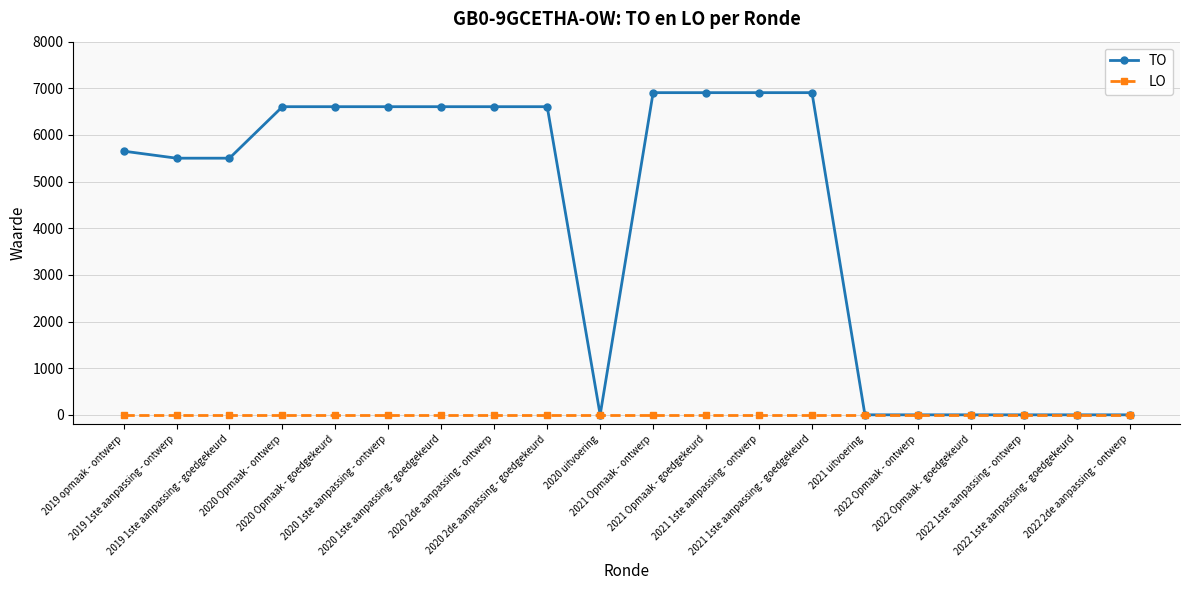

Reading right to left, transcribe all the data shown in this chart.

TO: 0	0	0	0	0	0	6907	6907	6907	6907	0	6606	6606	6606	6606	6606	6606	5502	5502	5653
LO: 0	0	0	0	0	0	0	0	0	0	0	0	0	0	0	0	0	0	0	0